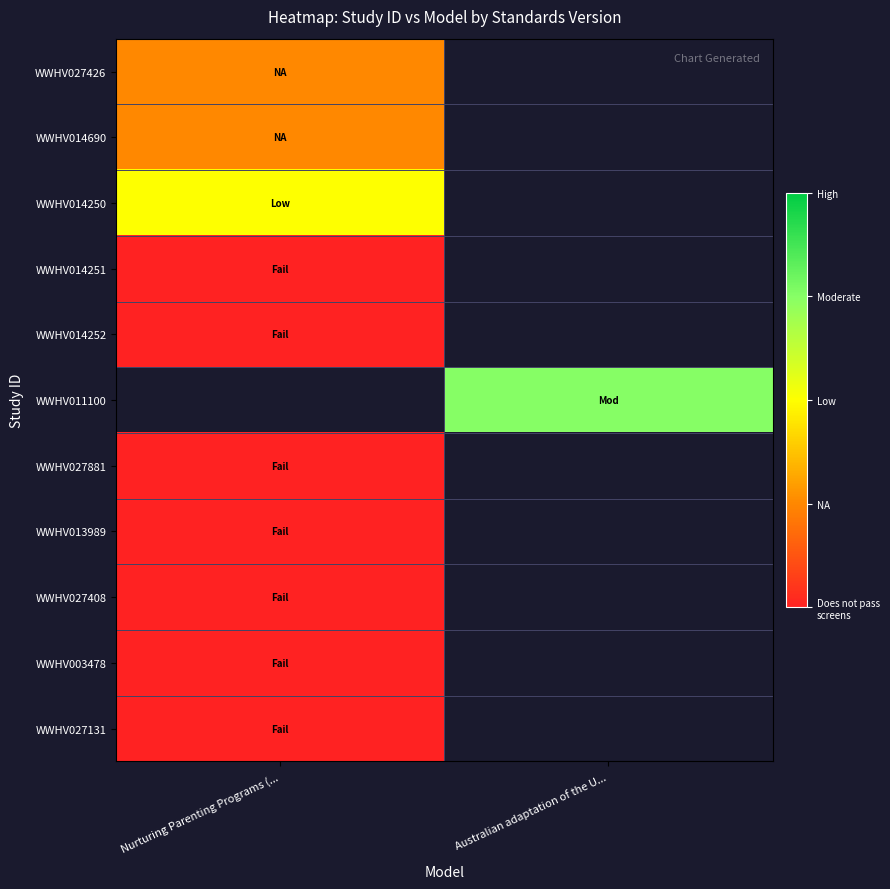

Is the value of WWHV003478 at Australian adaptation of the U... greater than the value of WWHV027408 at Nurturing Parenting Programs (...?

No